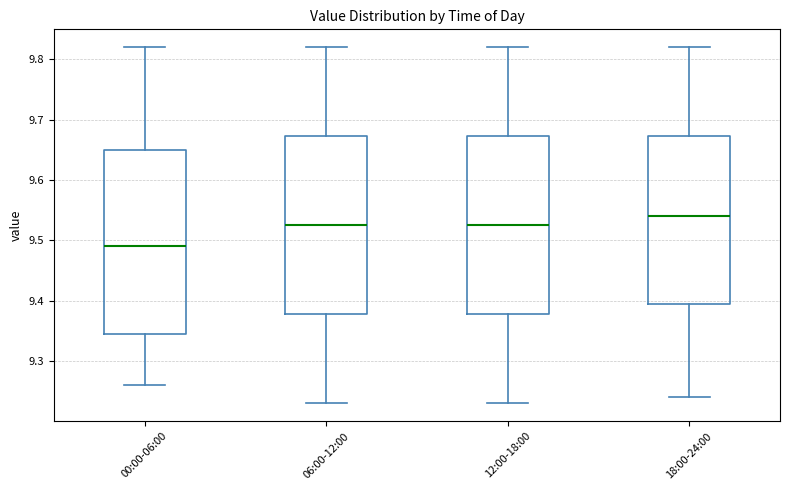

Comparing the boxes themselves (not the whiskers), which one is the tallest?

00:00-06:00